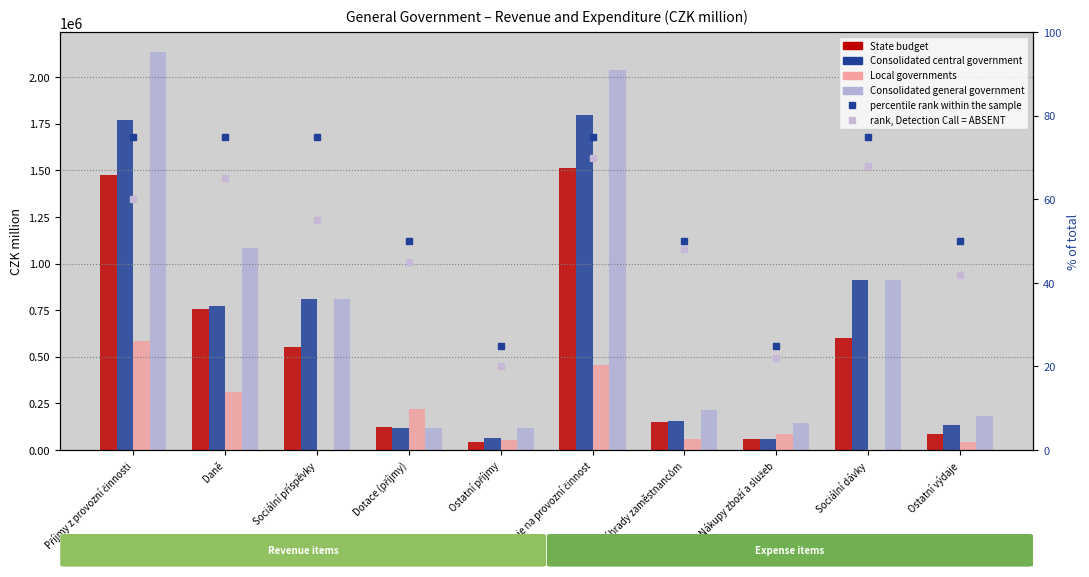

Is it true that rank, Detection Call = ABSENT equals 26.4 at Výdaje na provozní činnost?

False